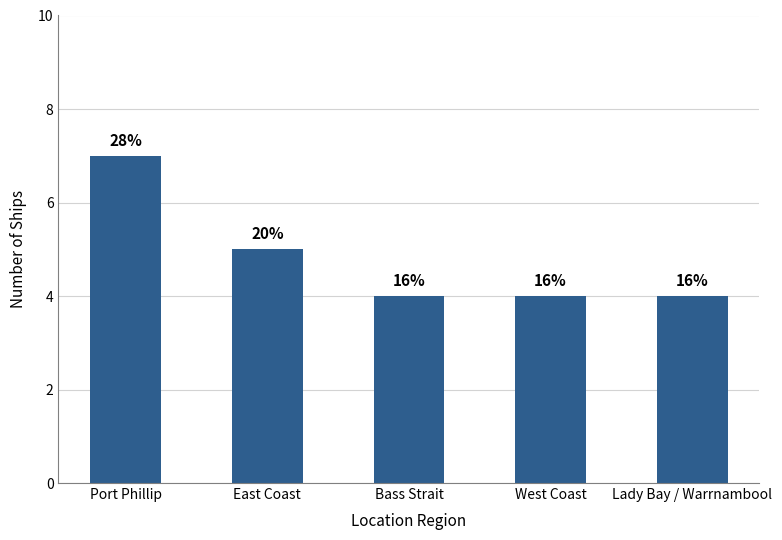

How many bars are there in total?

5